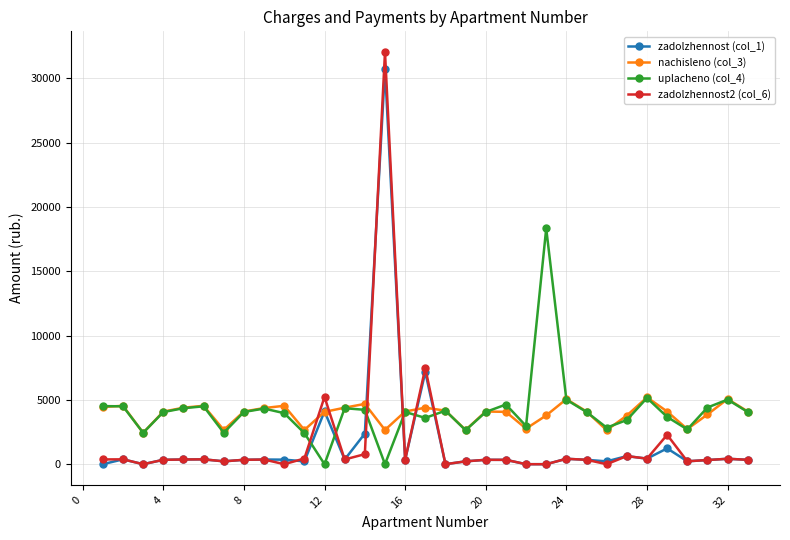

What is the average value of the zadolzhennost2 (col_6) series?

1691.0